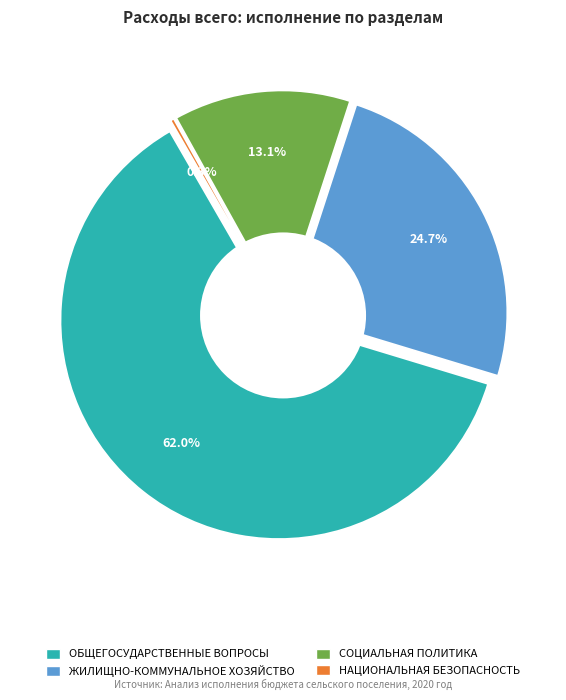

Does НАЦИОНАЛЬНАЯ БЕЗОПАСНОСТЬ И ПРАВООХРАНИТЕЛЬНАЯ ДЕЯТЕЛЬНОСТЬ account for over 50% of the chart?

No